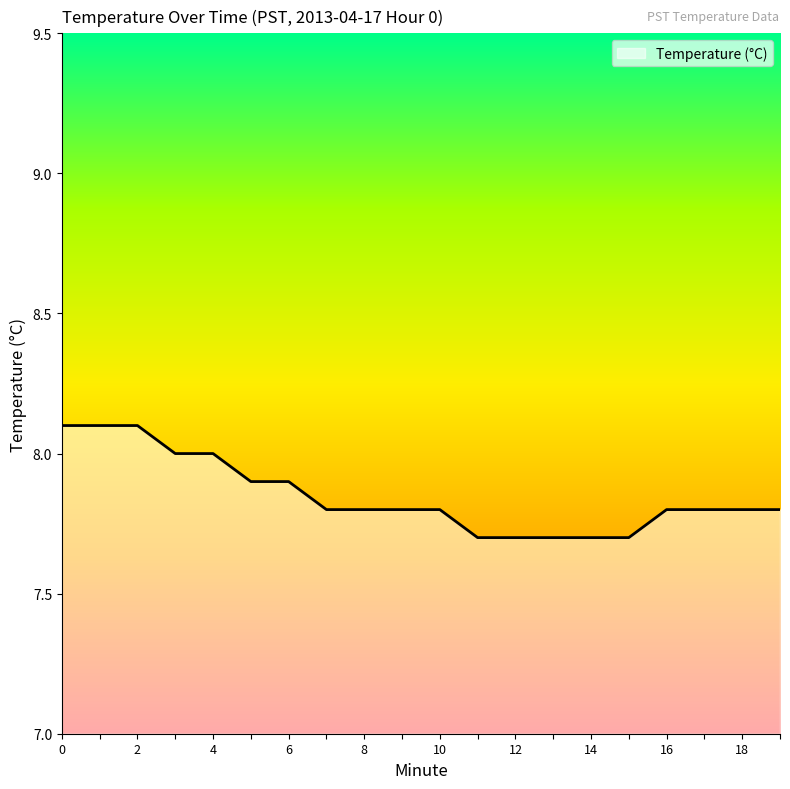

What is the difference between the maximum and minimum values?

0.4